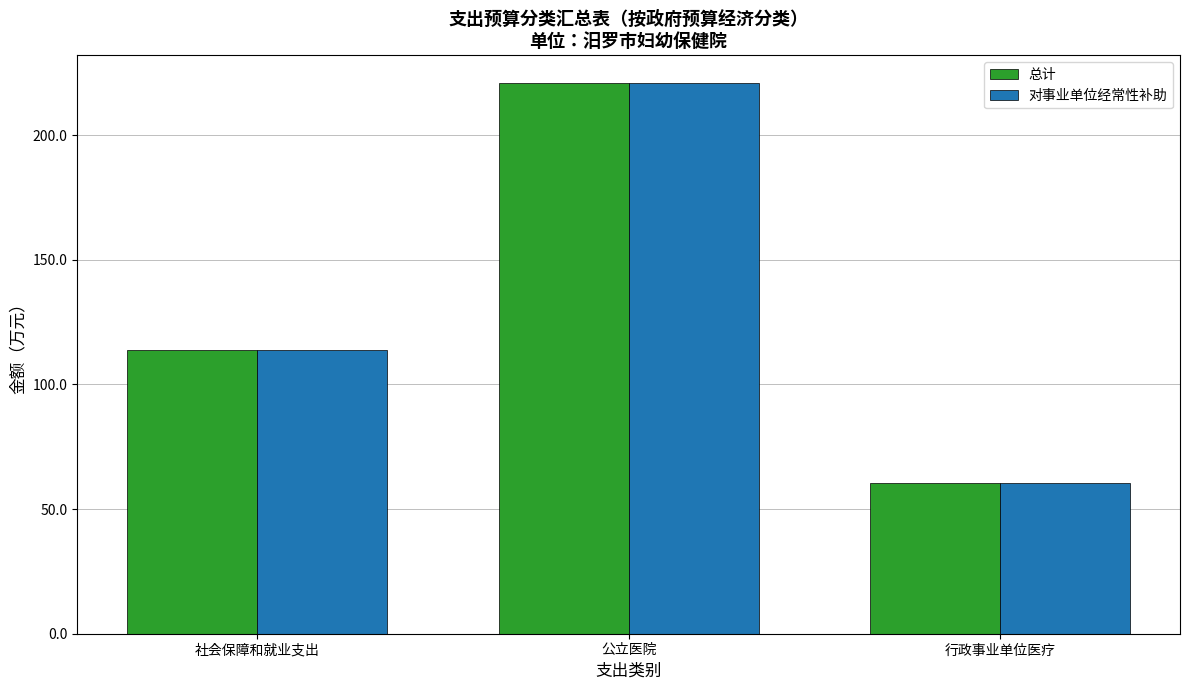

At which label is 对事业单位经常性补助 closest to 140?

社会保障和就业支出